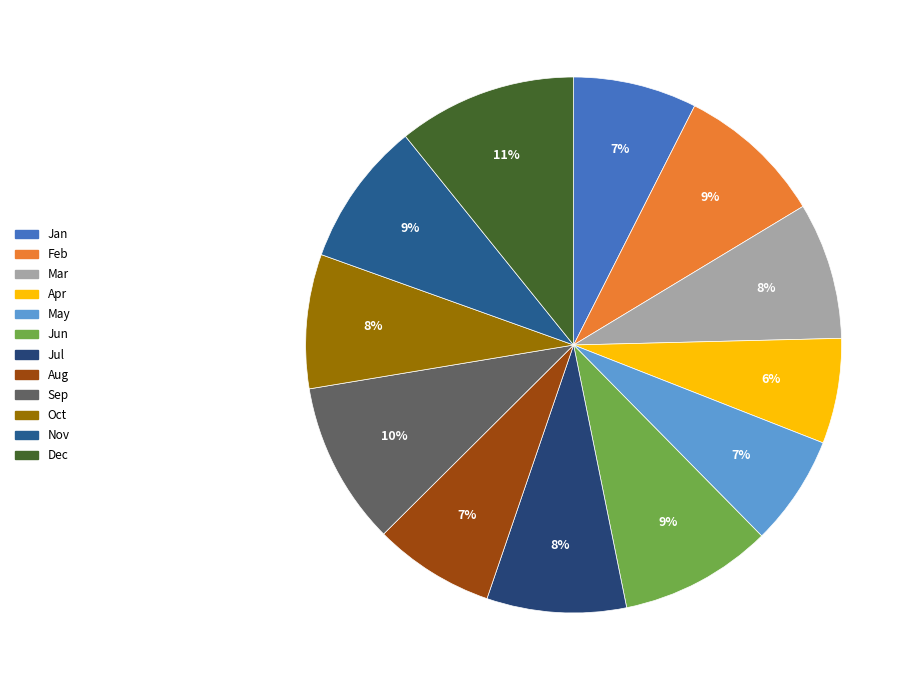

Count the number of slices in the pie.

12